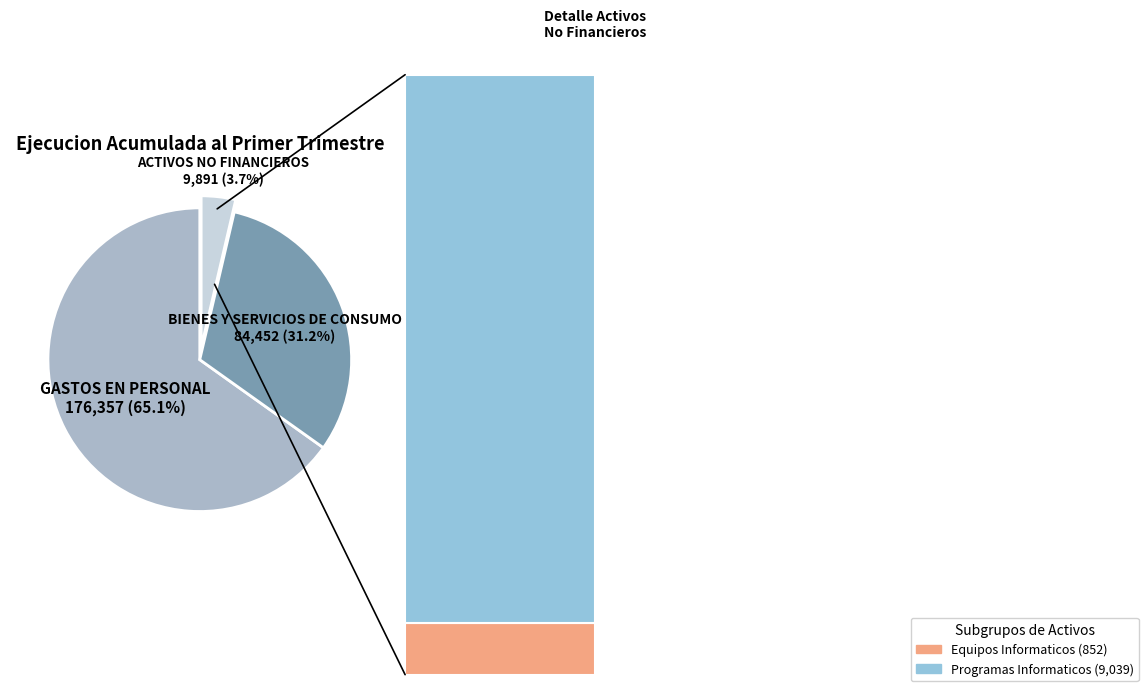

Count the number of slices in the pie.

3